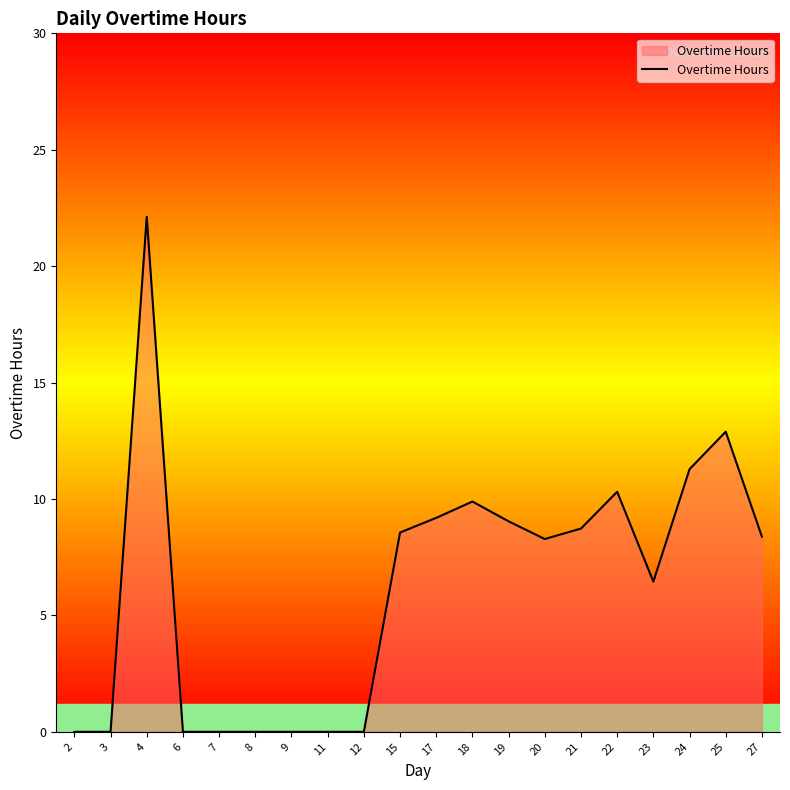

What value does the data have at 24?

11.3